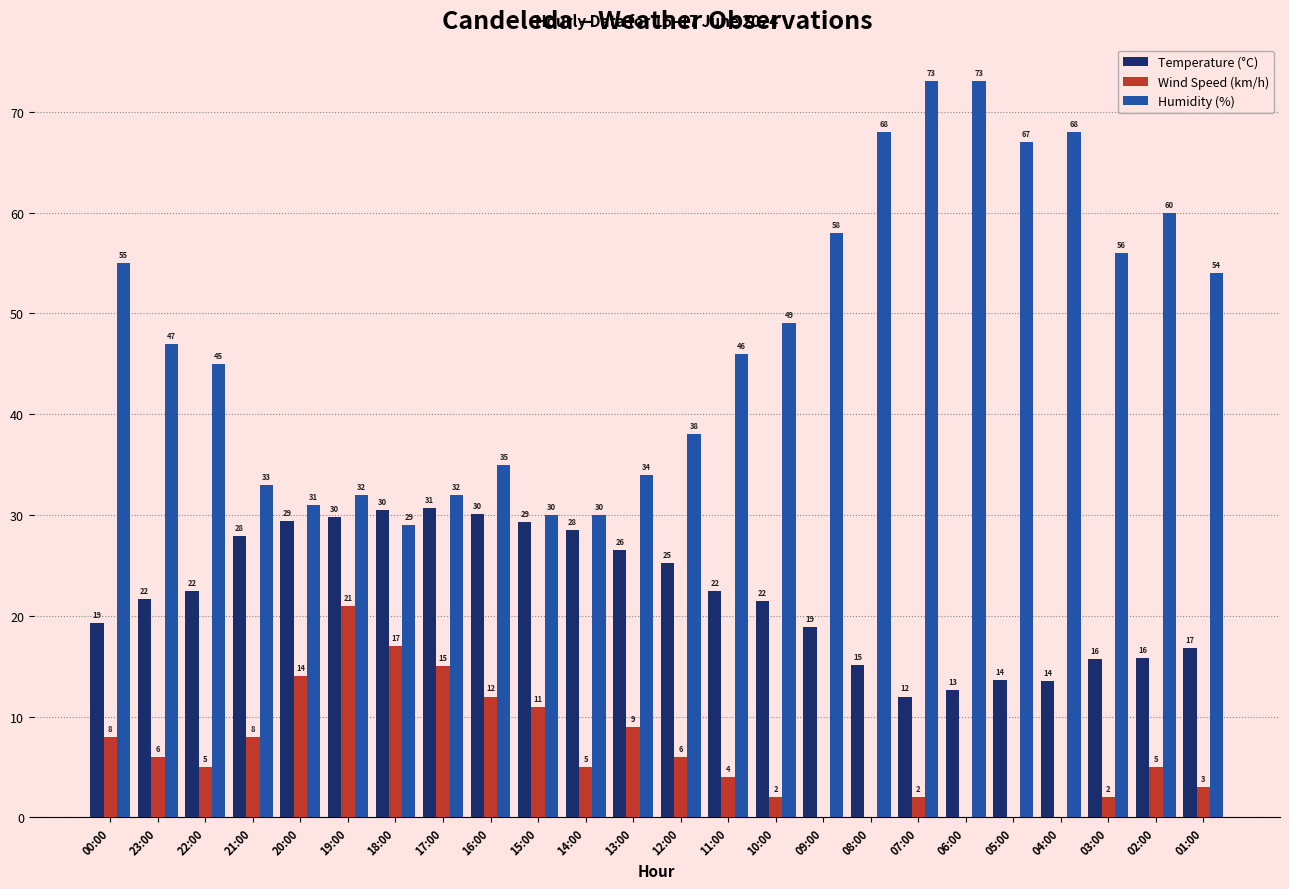

Between 10:00 and 03:00, which series saw the biggest shift?

Humidity (%)